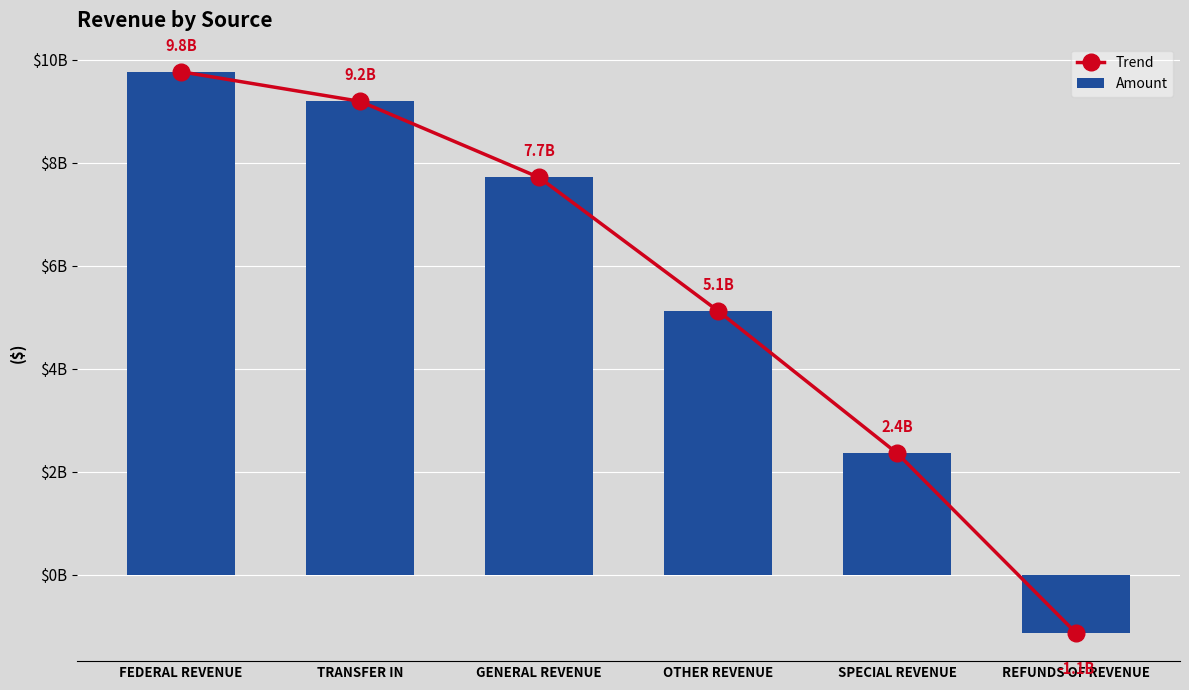

What is the label of the 6th bar from the left?

REFUNDS OF REVENUE